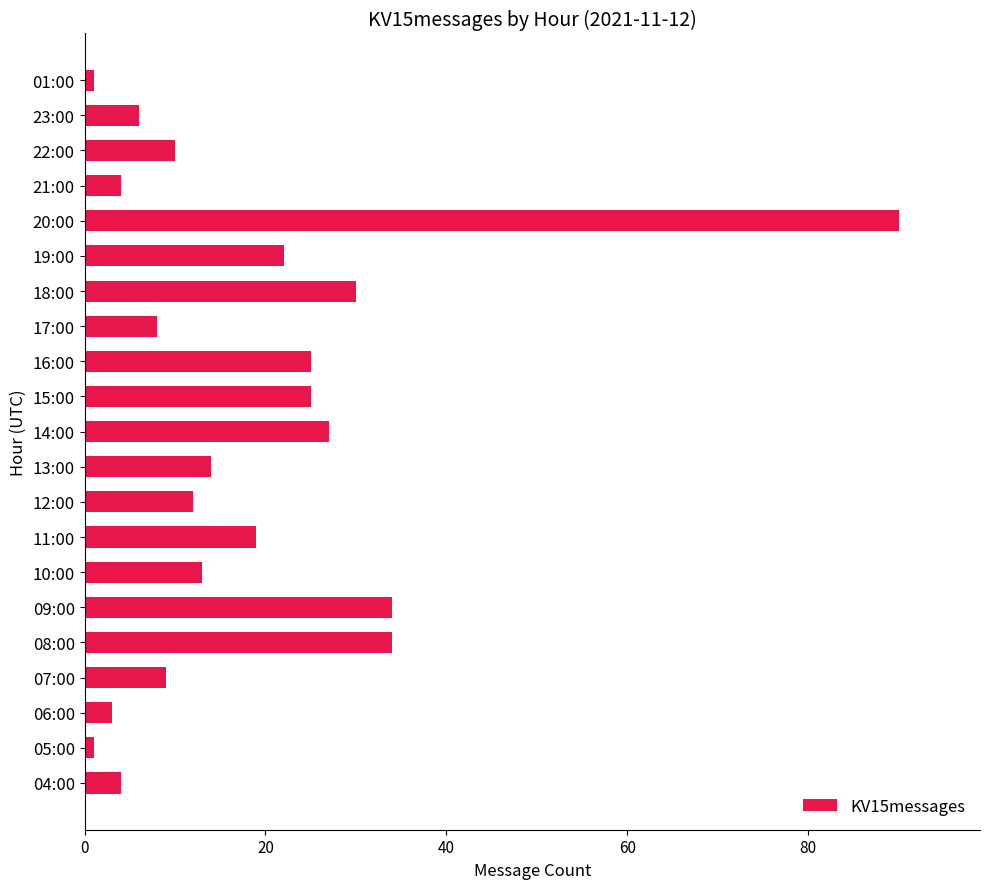

The value at 08:00 is 34. True or false?

True